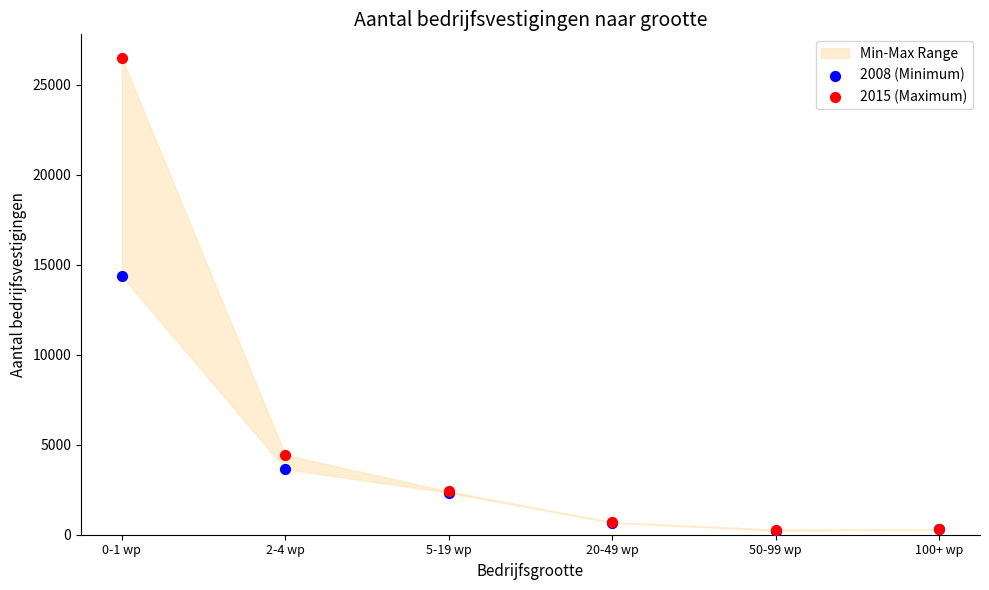

Which series has the widest spread of Y values?

2015 (Maximum)